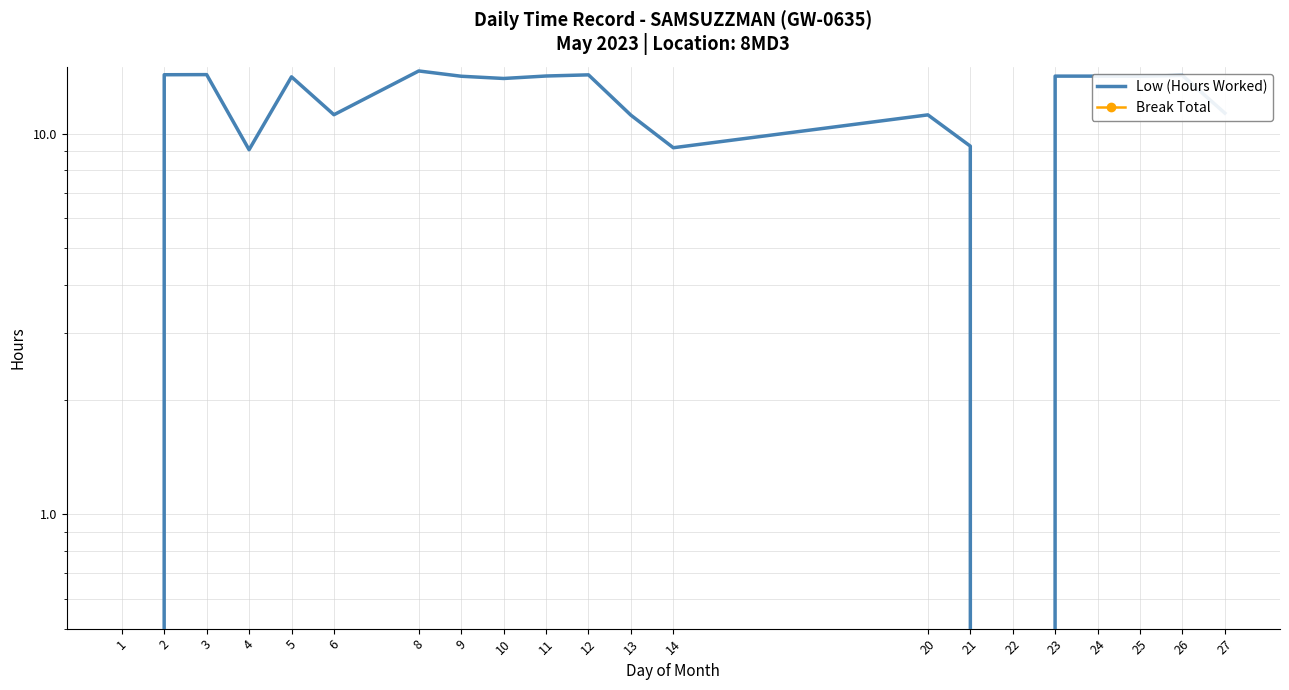

What is the difference between the maximum and second lowest values in the Low (Hours Worked) series?

14.6